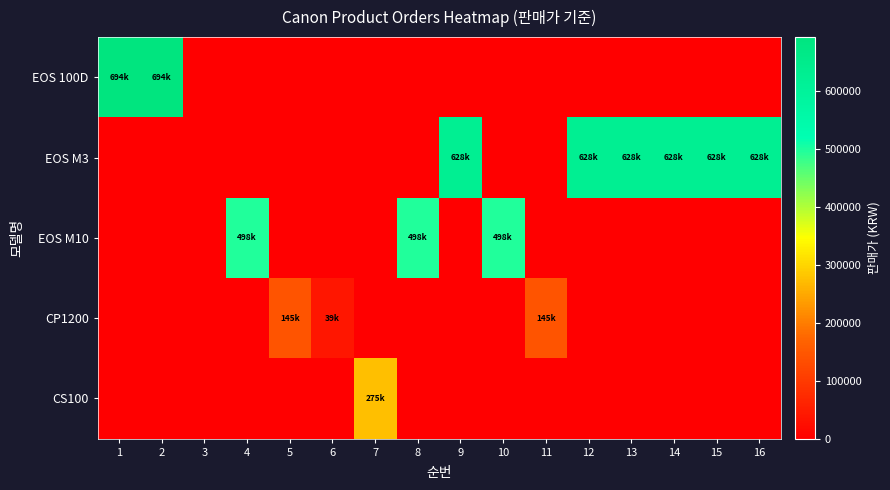

What is the difference between the highest and lowest values at 1?

694000